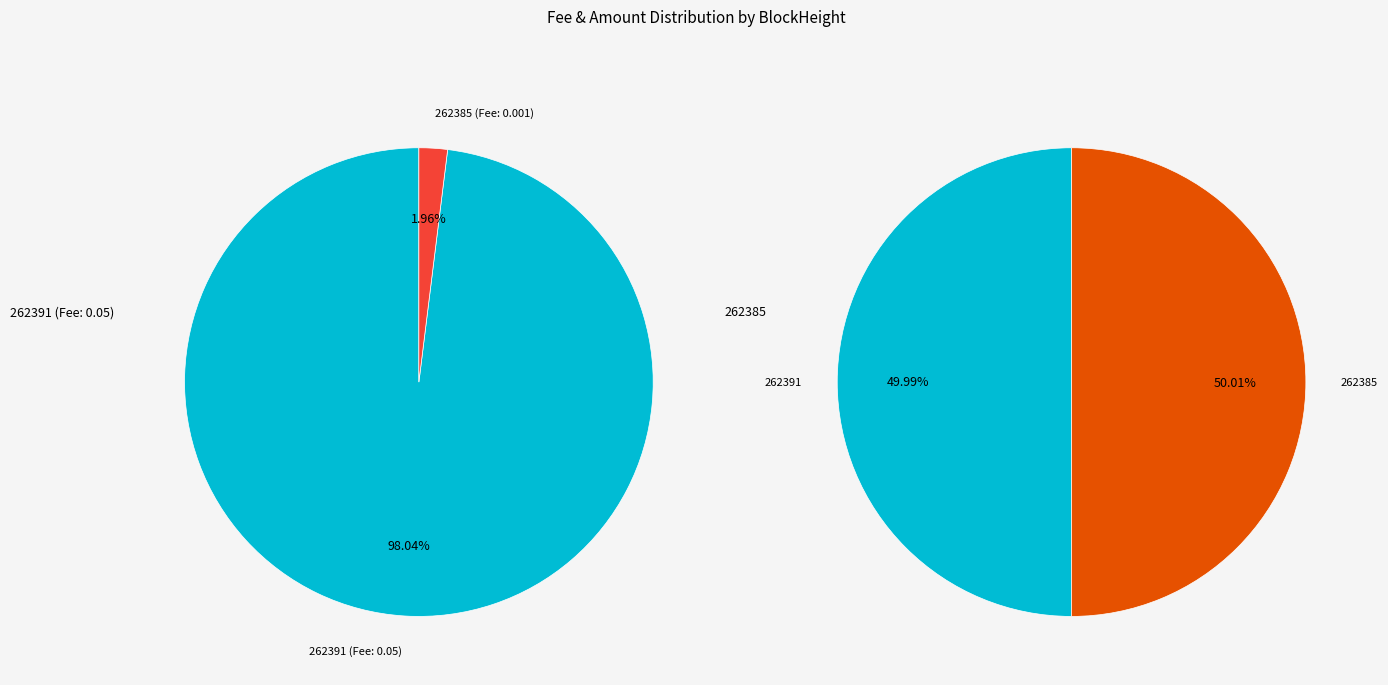

Count the number of slices in the pie.

2